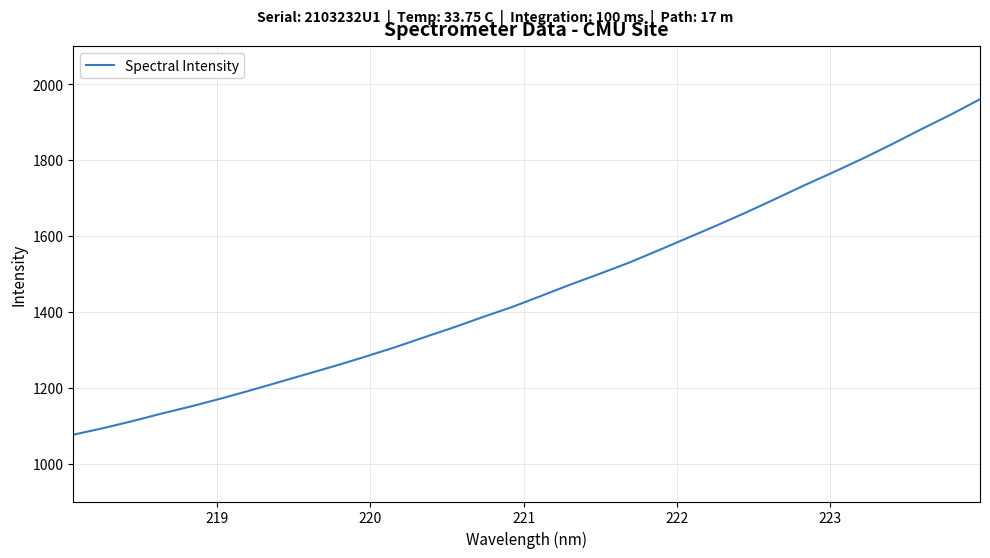

What is the difference between the maximum and minimum values?

884.0